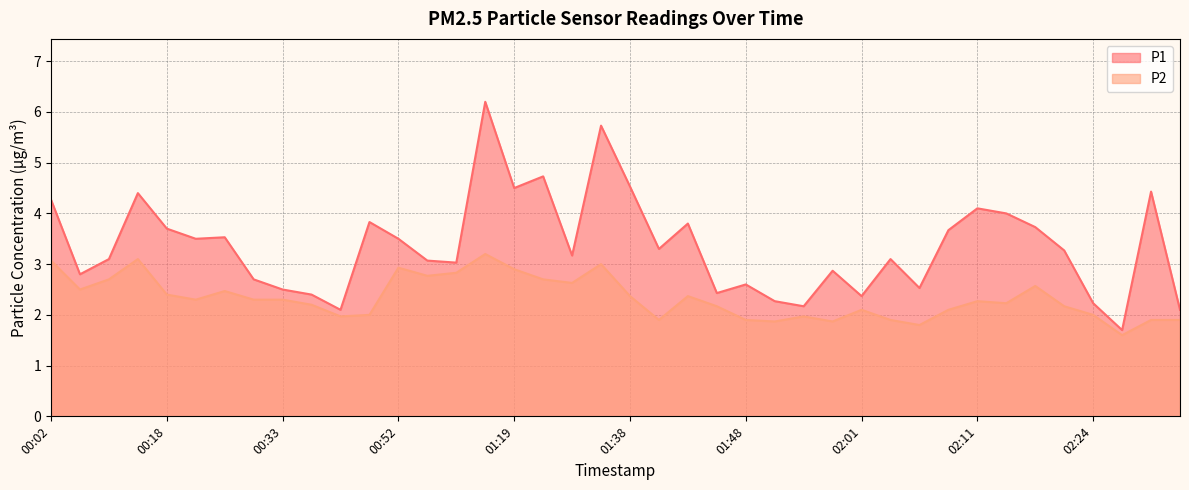

Reading left to right, extract all data points from this chart.

P1: 4.3	2.8	3.1	4.4	3.7	3.5	3.5	2.7	2.5	2.4	2.1	3.8	3.5	3.1	3.0	6.2	4.5	4.7	3.2	5.7	4.5	3.3	3.8	2.4	2.6	2.3	2.2	2.9	2.4	3.1	2.5	3.7	4.1	4.0	3.7	3.3	2.2	1.7	4.4	2.1
P2: 3.1	2.5	2.7	3.1	2.4	2.3	2.5	2.3	2.3	2.2	2.0	2.0	2.9	2.8	2.8	3.2	2.9	2.7	2.6	3.0	2.4	1.9	2.4	2.2	1.9	1.9	2.0	1.9	2.1	1.9	1.8	2.1	2.3	2.2	2.6	2.2	2.0	1.6	1.9	1.9